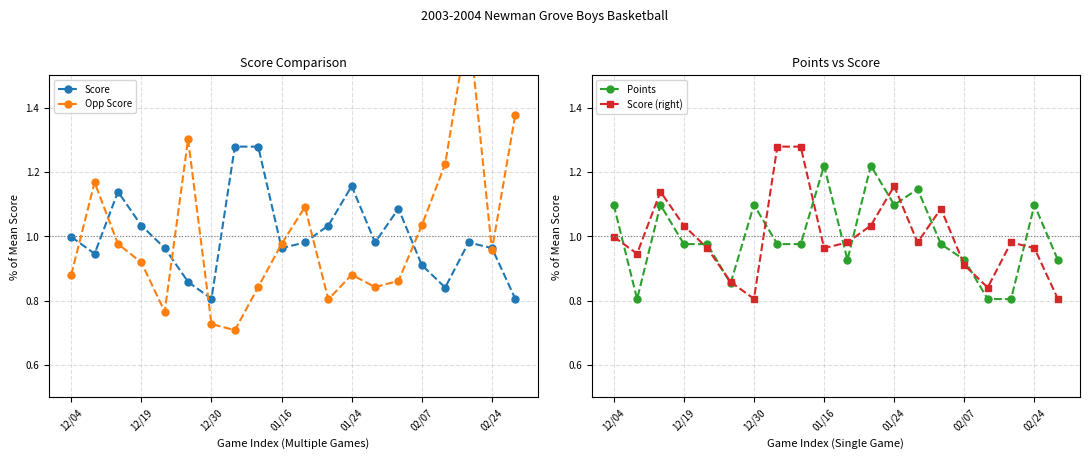

Does the chart have visible grid lines?

Yes